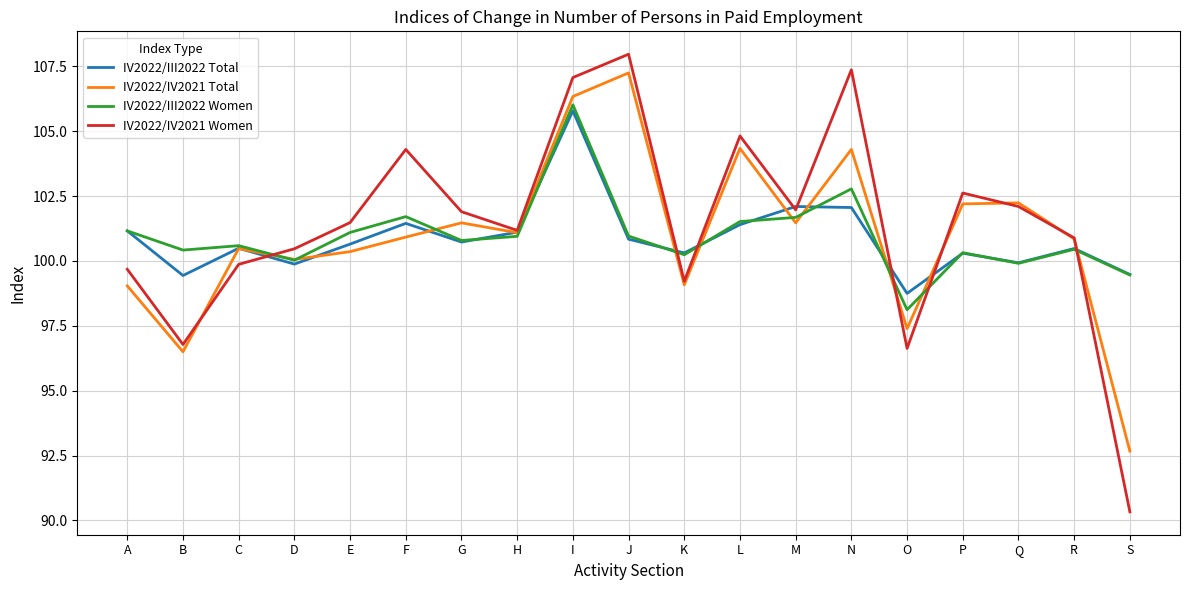

The value of IV2022/III2022 Women at S is 99.5. True or false?

True